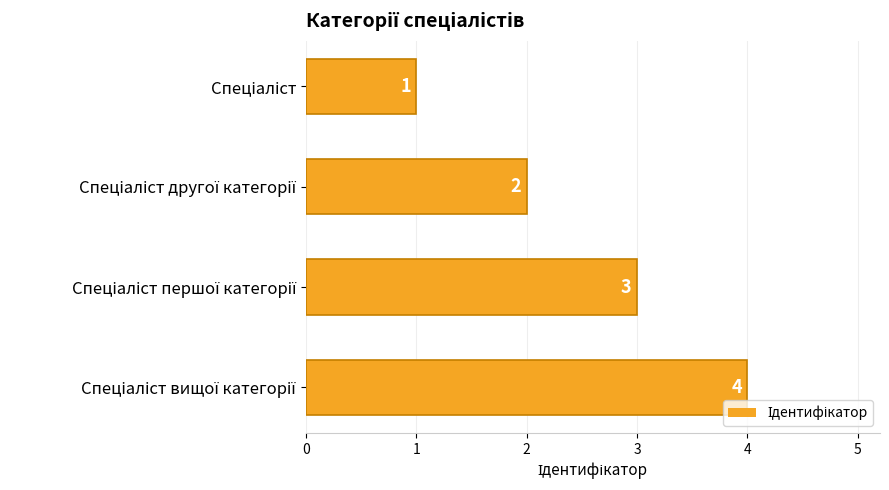

How many values are between 2 and 4?

3